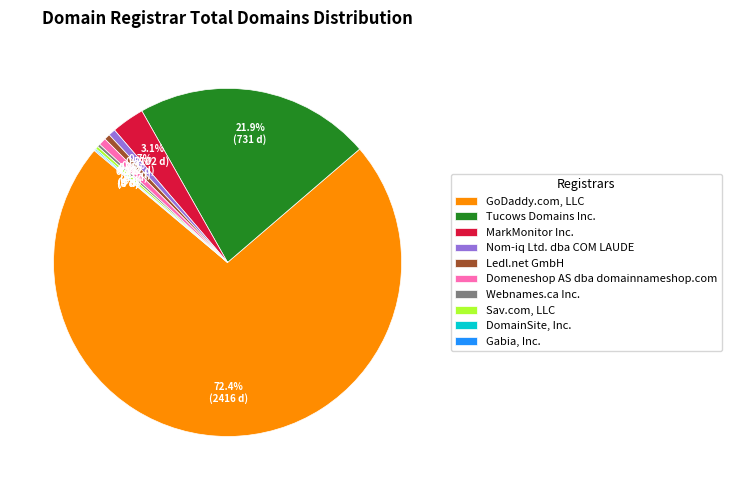

What is the largest slice in the pie chart?

GoDaddy.com, LLC